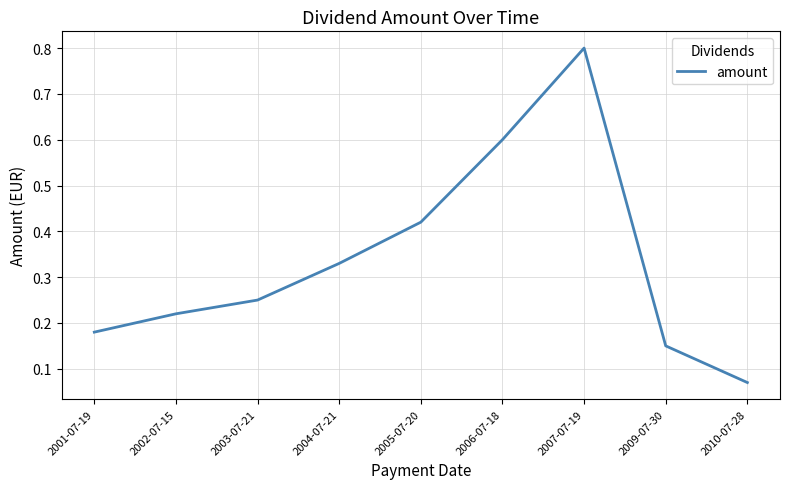

What is the difference between the maximum and minimum values?

0.7